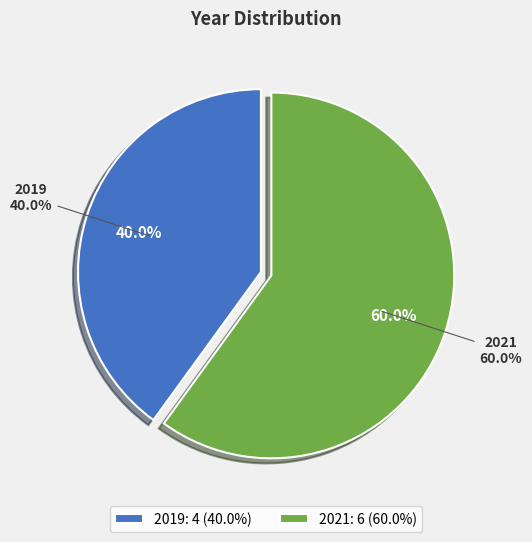

Rank the categories by value from lowest to highest.

2019, 2021